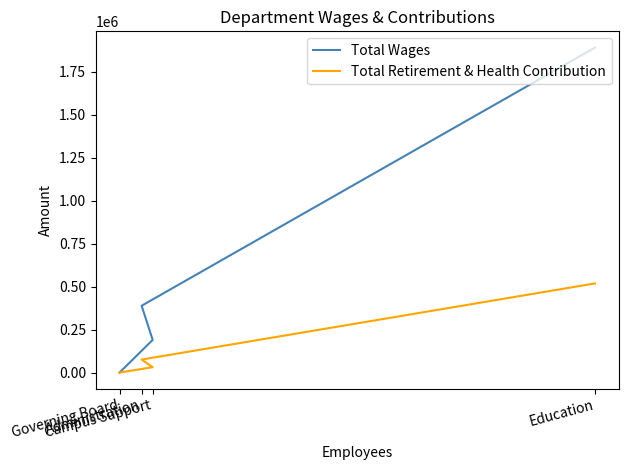

What is the average value of the Total Retirement & Health Contribution series?

156512